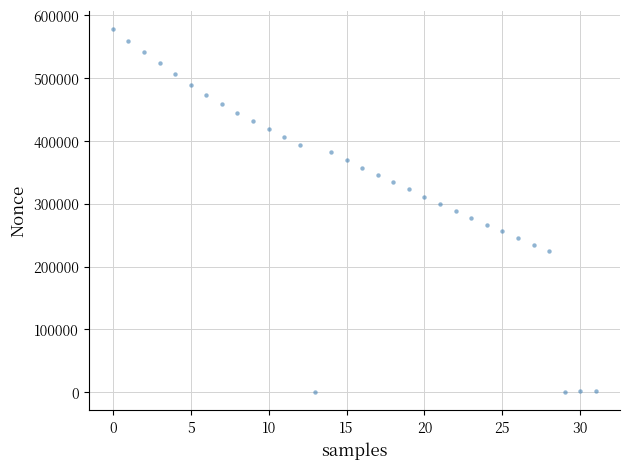

How many data points are displayed?

32